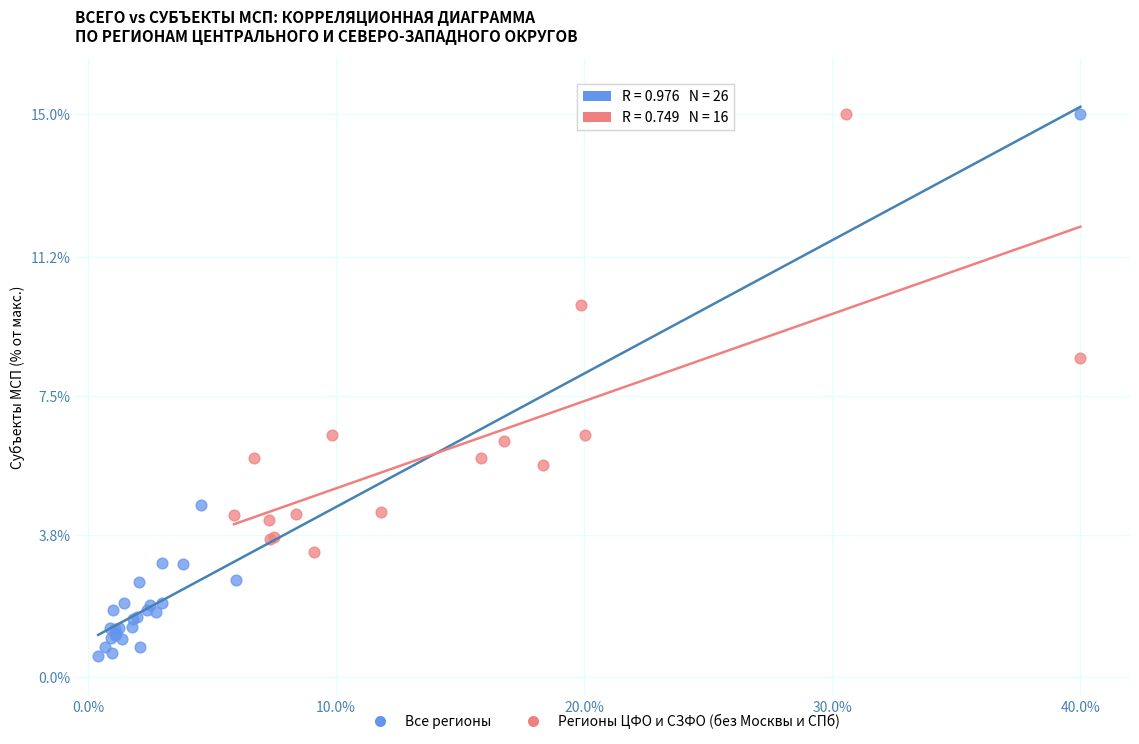

Which series has the largest Y range (max minus min)?

Все регионы